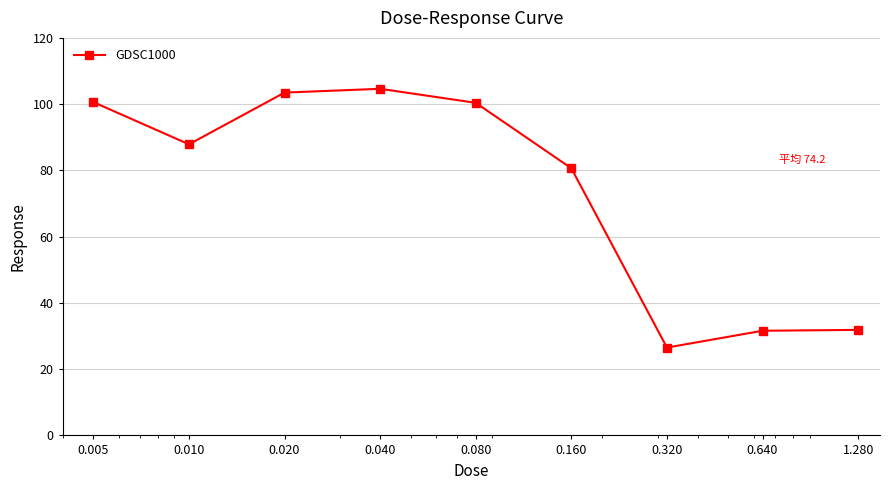

What is the value of the 3rd point from the left?

103.5